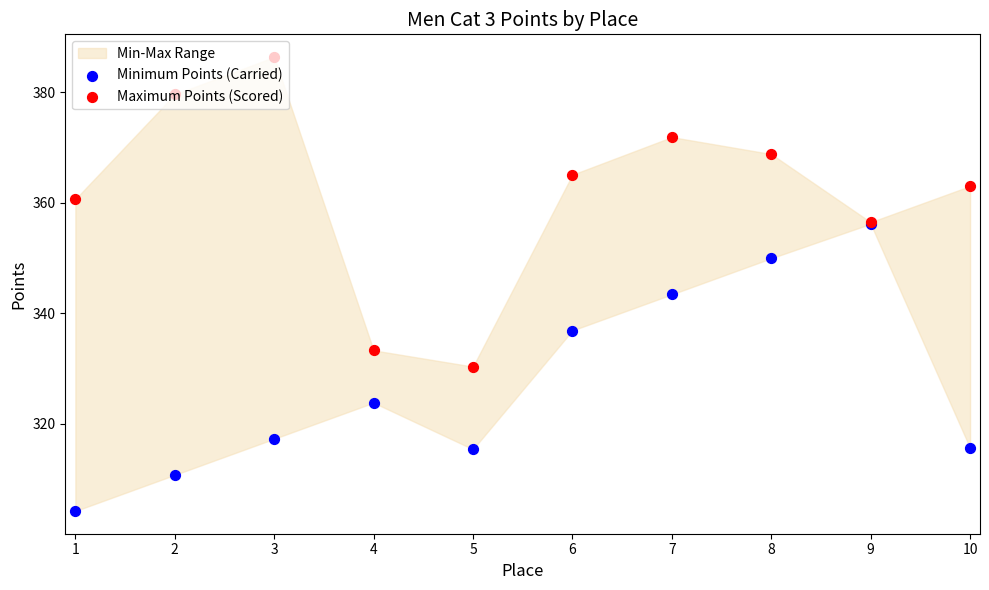

Which series contains the lowest Y value?

Minimum Points (Carried)